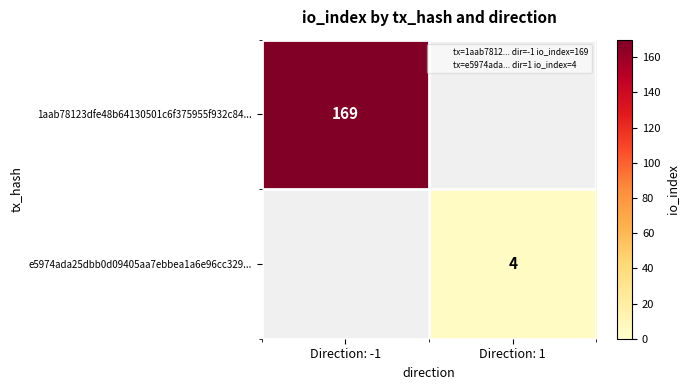

The 1aab78123dfe48b64130501c6f375955f932c84... series shows 169 at Direction: -1. True or false?

True